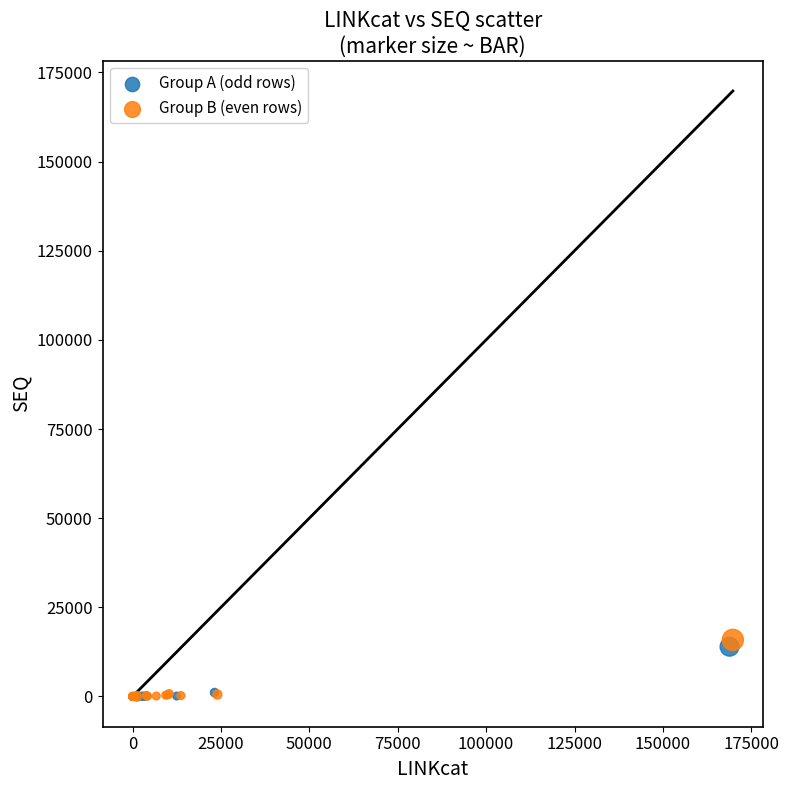

Which series has the widest spread of Y values?

Group B (even rows)